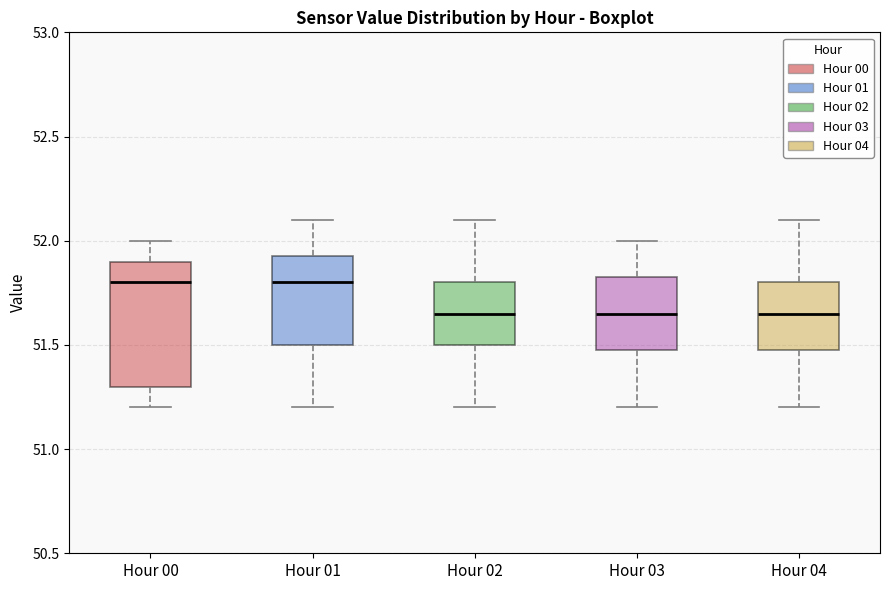

Where is the upper edge of the box for Hour 00 on the y-axis? The values are not printed on the chart, so give them approximately, as read against the axis.

51.90